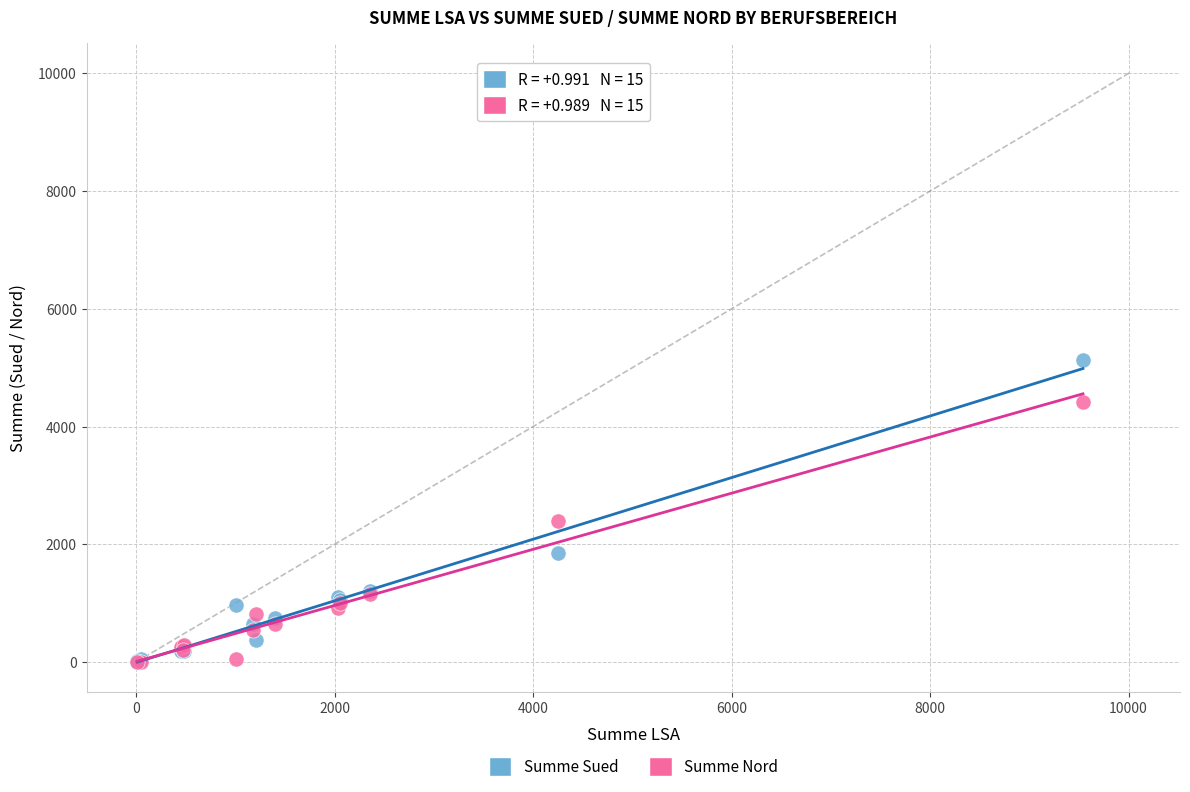

Which series has the widest spread of Y values?

Summe Sued